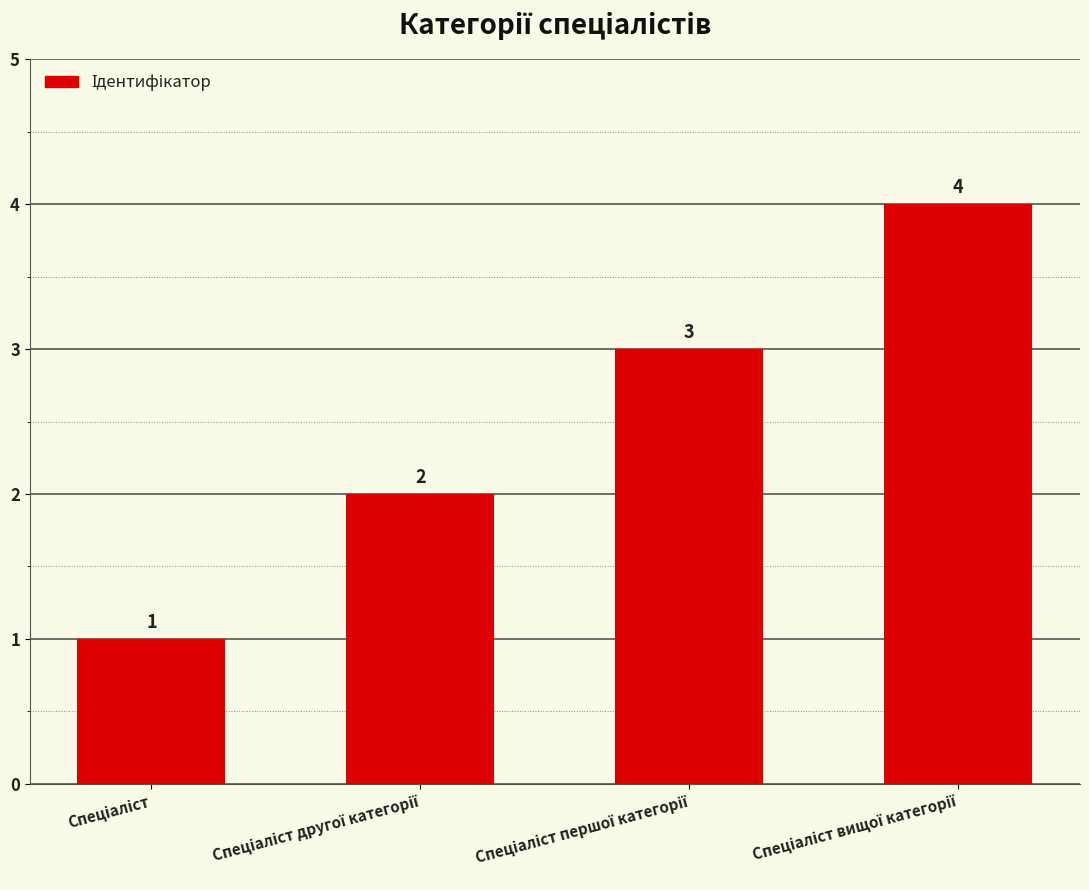

How many distinct data groups are displayed?

1